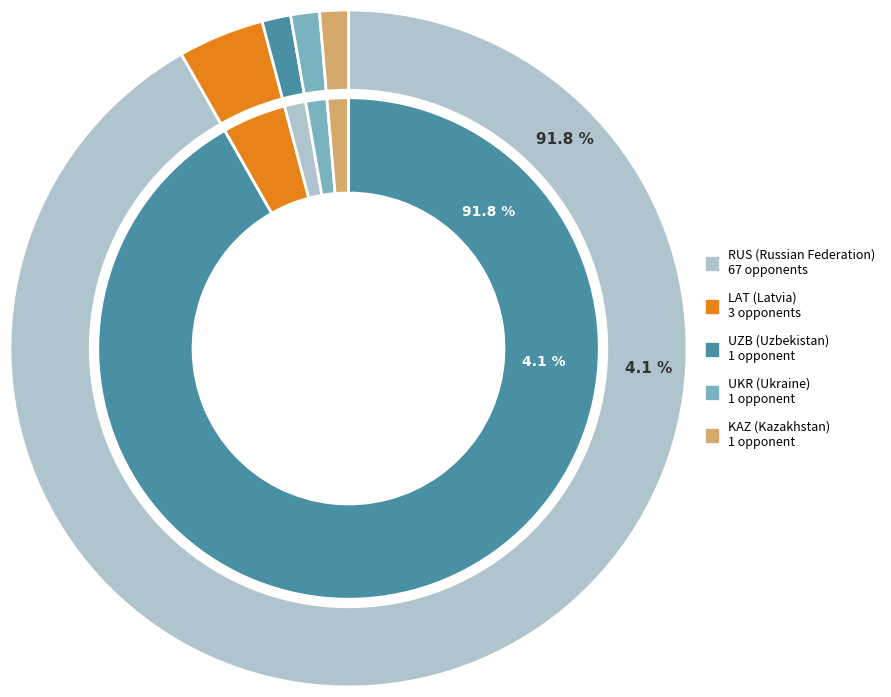

To the nearest percent, what percentage of the pie is UZB?

1%